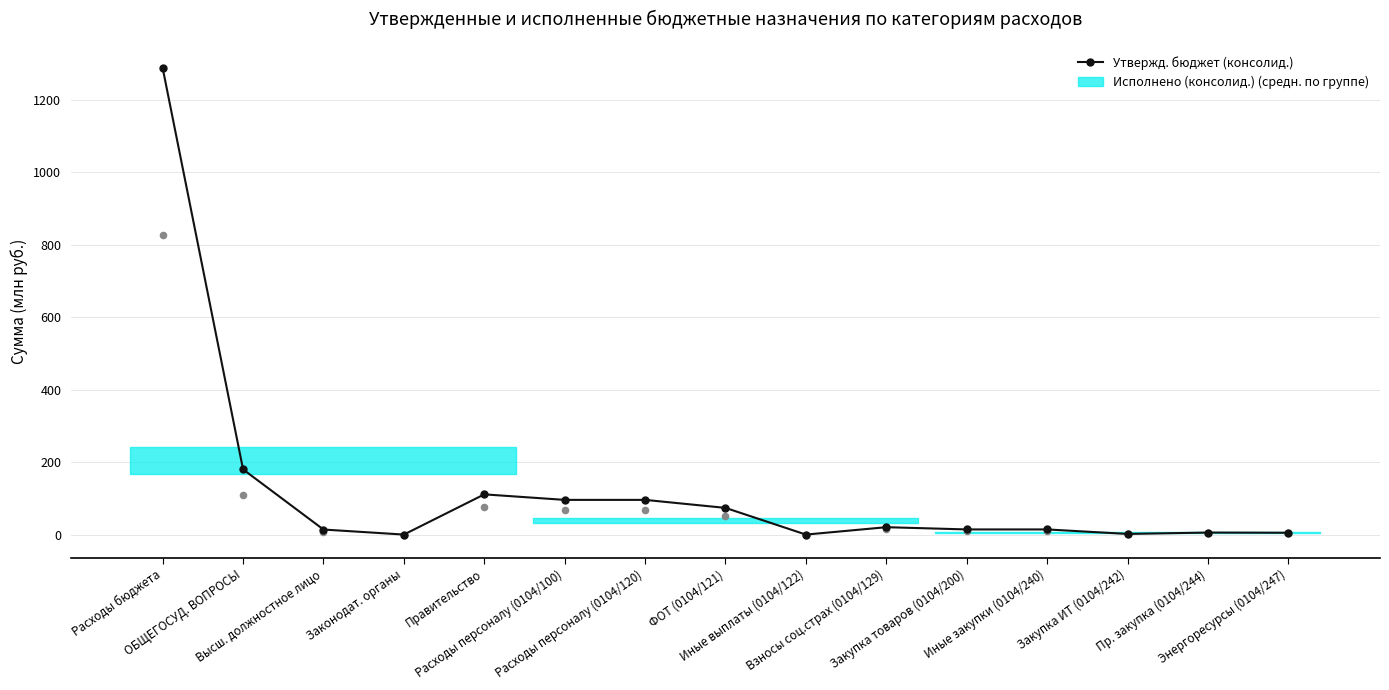

Between Правительство and Иные выплаты (0104/122), which is larger?

Правительство